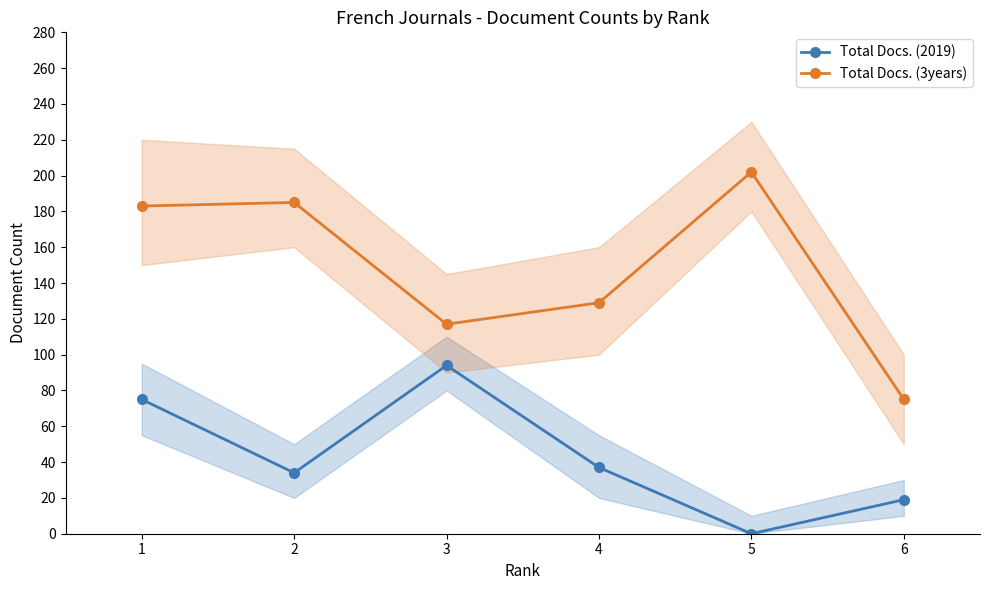

At how many categories does at least one series exceed 89?

5